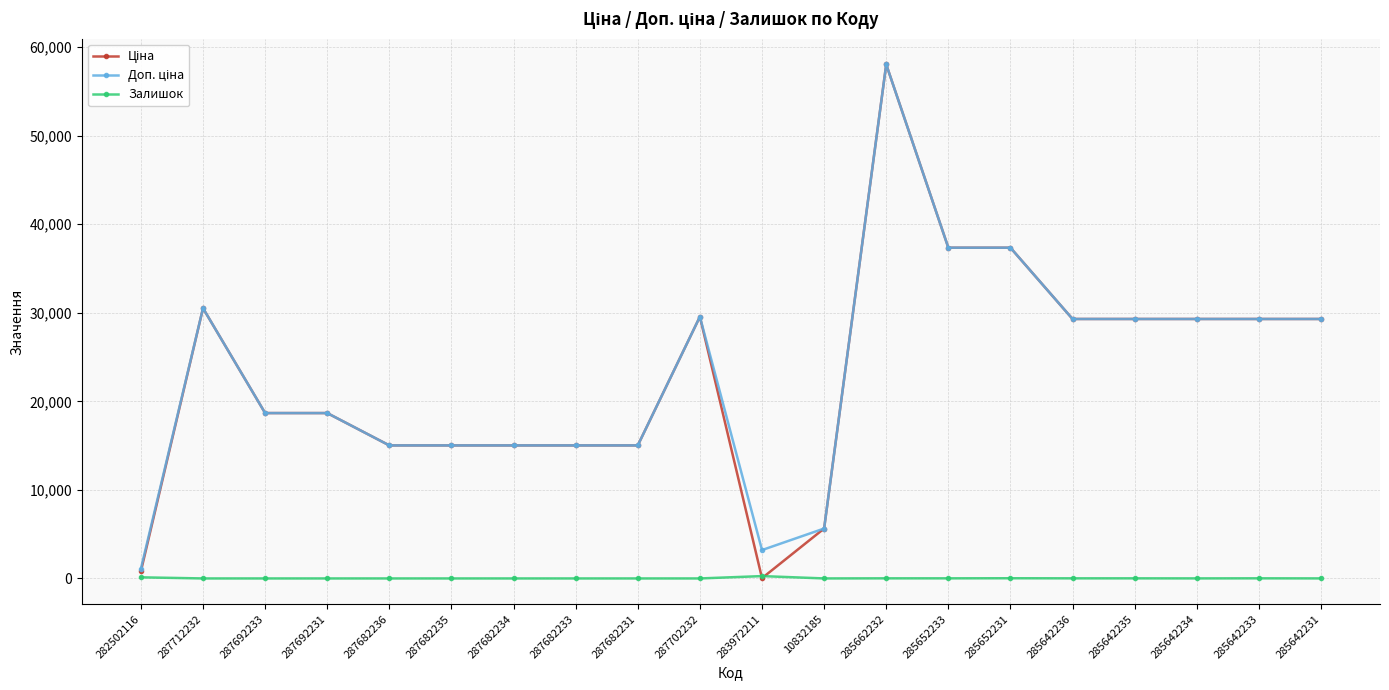

Does the chart display data point markers on the line(s)?

Yes